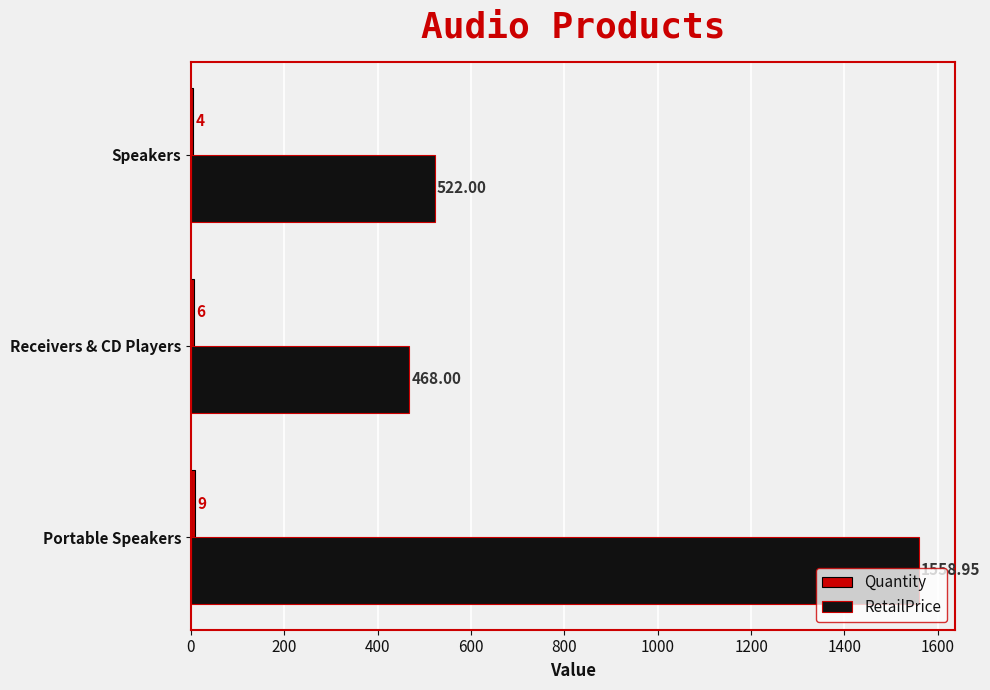

Which series has the largest range (max minus min)?

RetailPrice